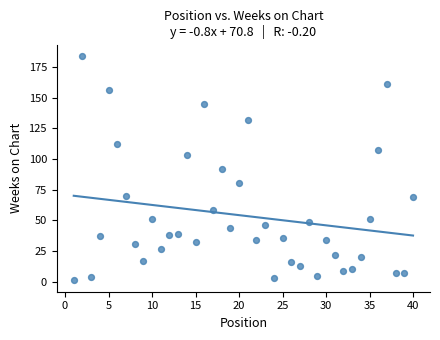

What is the range of Y values (max minus min)?

183